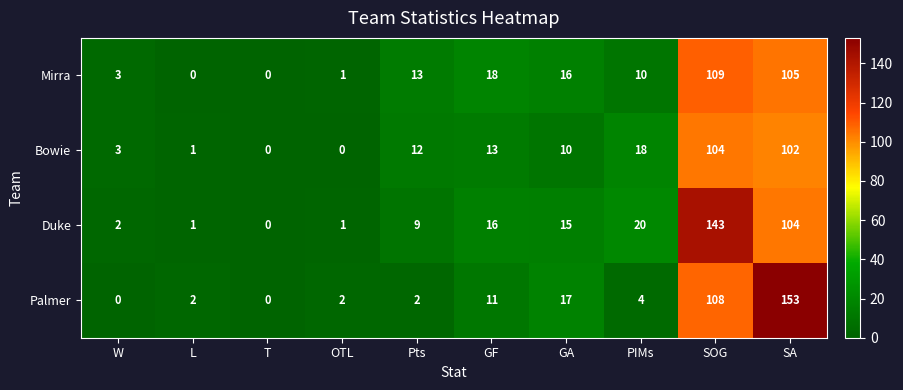

At which label does Mirra reach its peak?

SOG